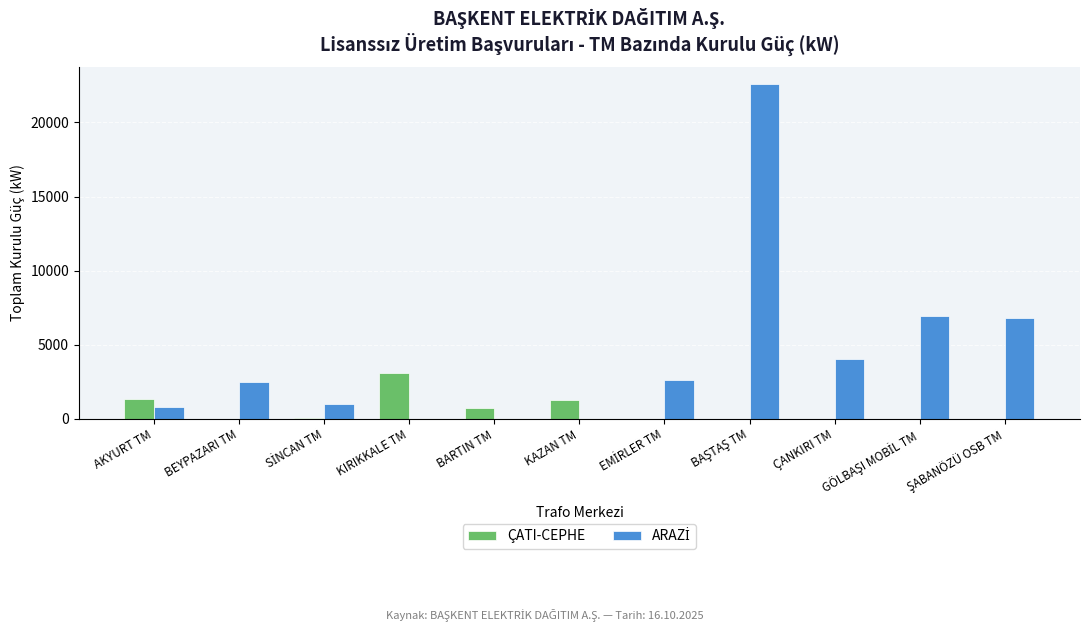

What is the greatest value displayed?

22600